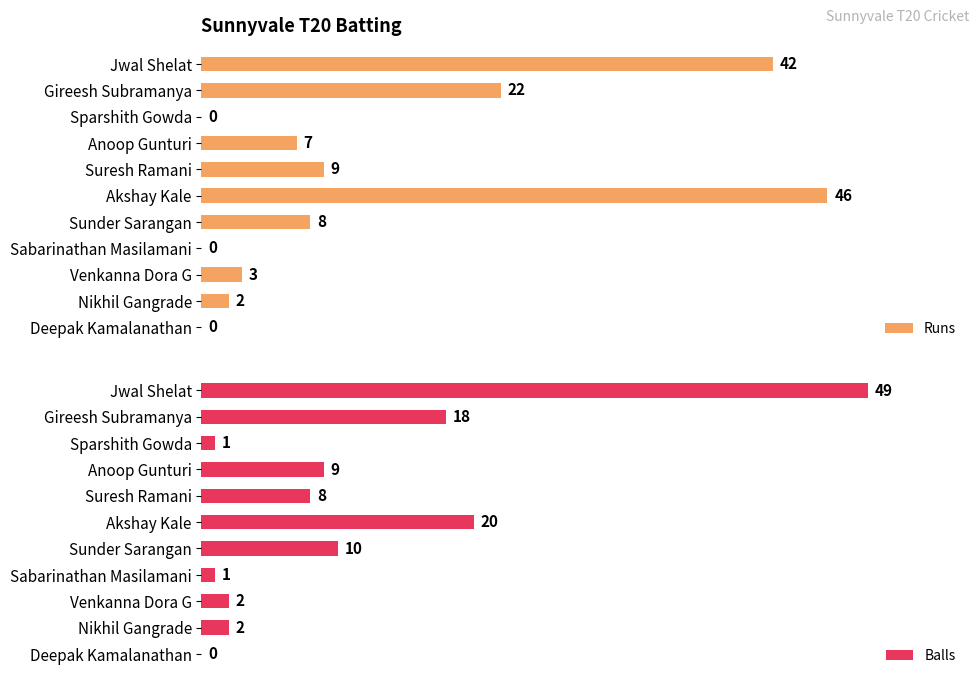

Rank the series by their maximum value, from lowest to highest.

Runs, Balls